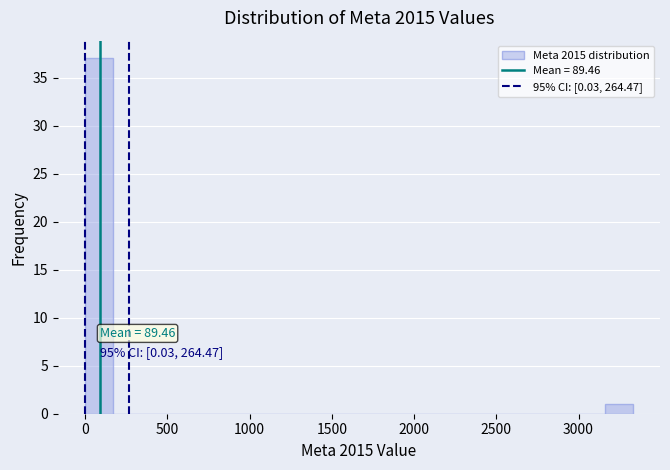

Around what value on the x-axis is the tallest bar? Give the approximate position of its centre, as read against the axis.

100